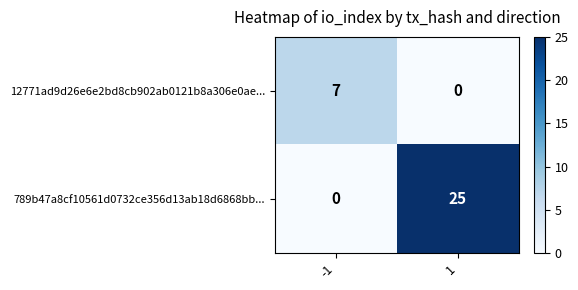

What value does the 12771ad9d26e6e2bd8cb902ab0121b8a306e0ae... series have at -1?

7